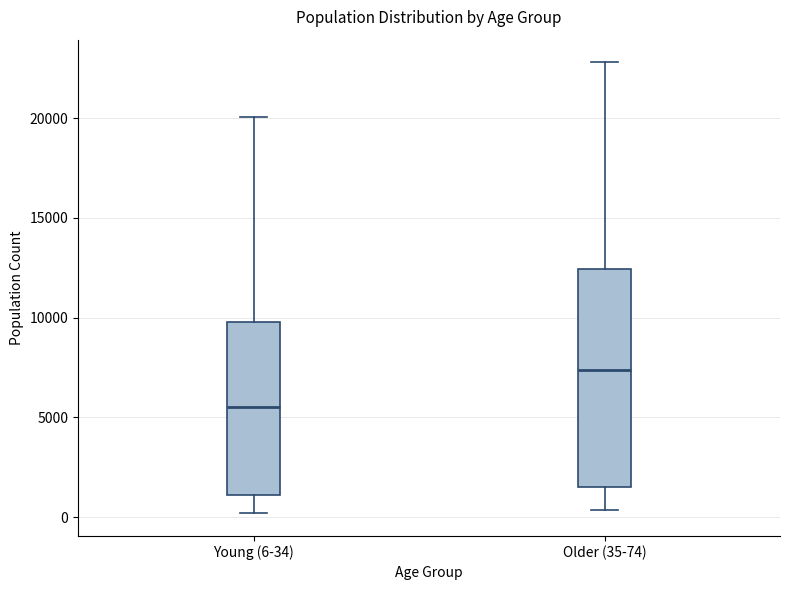

Which box's median line is the lowest?

Young (6-34)